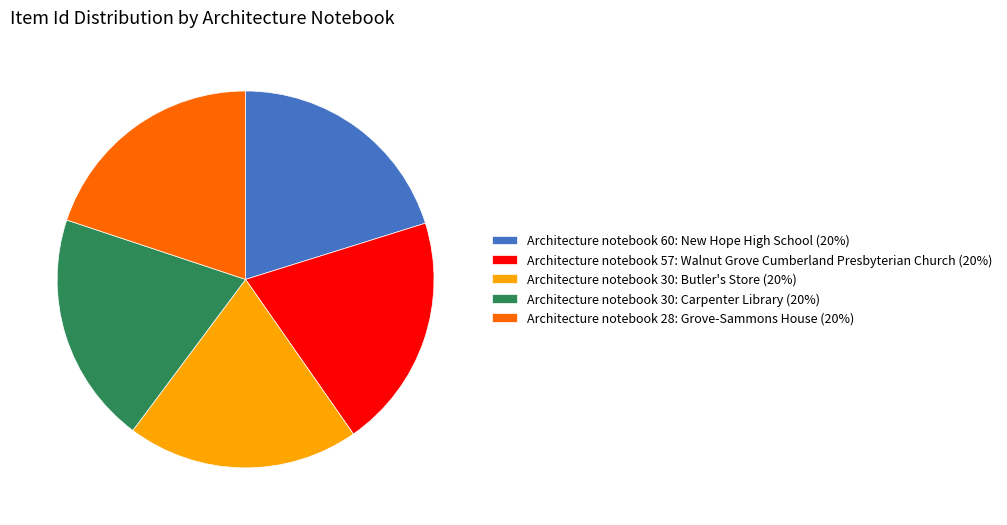

Is there any slice that represents more than half of the pie?

No